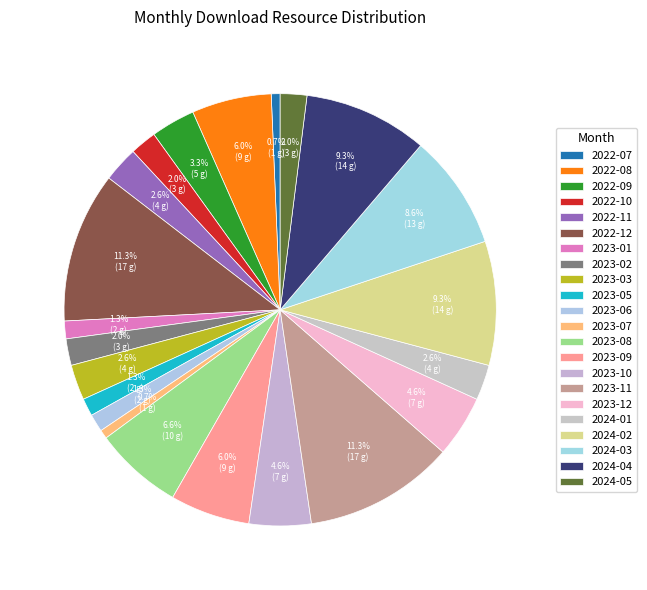

What portion of the pie excludes 2022-11?

97.4%